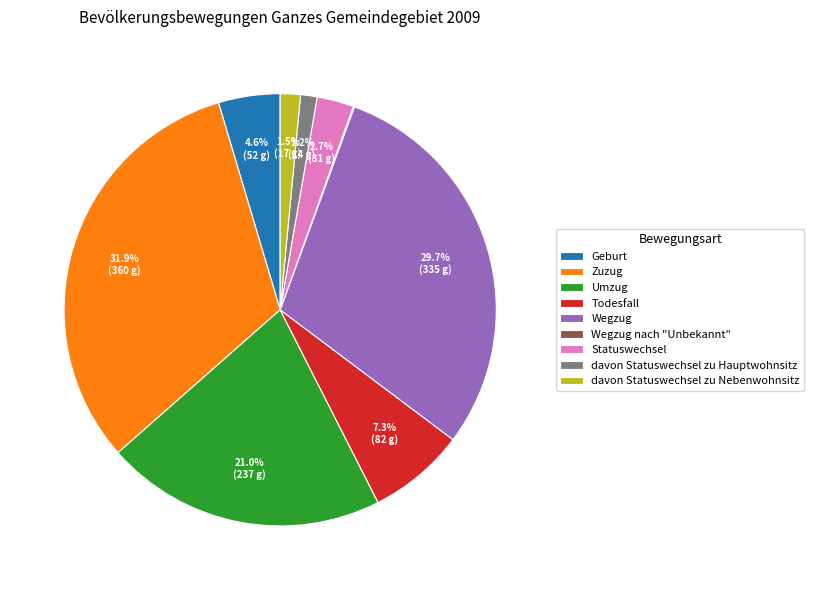

Between Umzug and davon Statuswechsel zu Hauptwohnsitz, which is larger?

Umzug